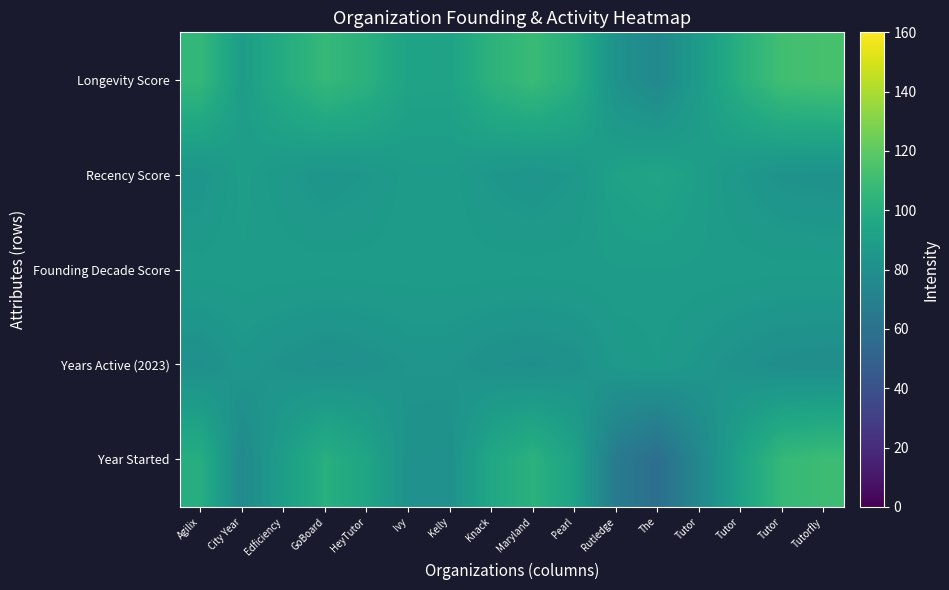

At how many categories does at least one series exceed 101?

8